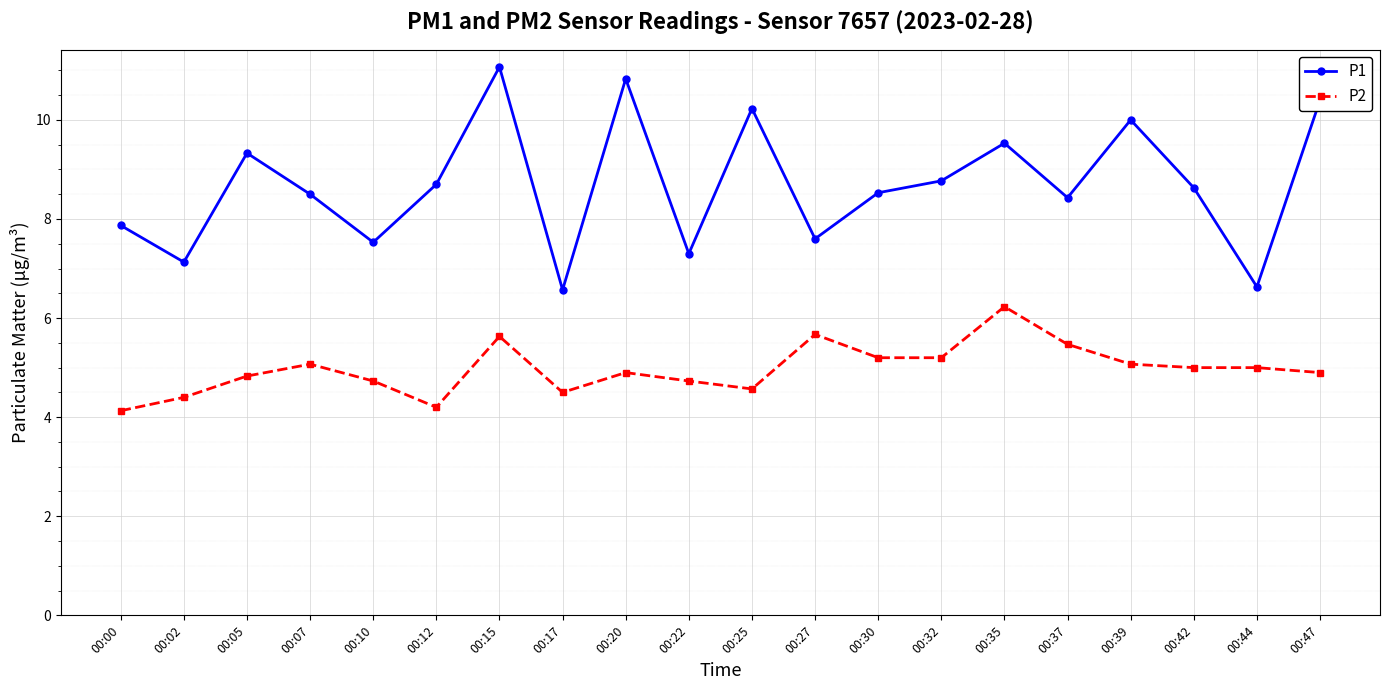

The P1 series shows 11.7 at 00:32. True or false?

False